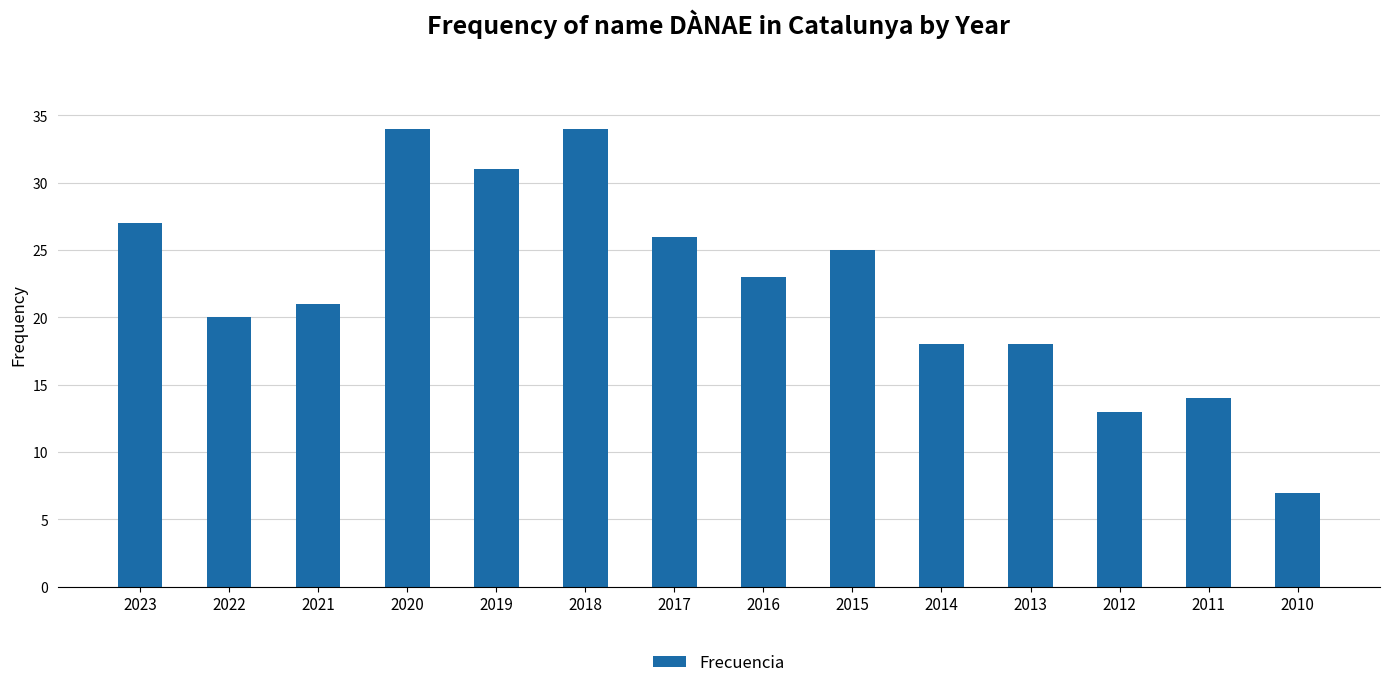

What is the change in value from 2023 to 2020?

+7